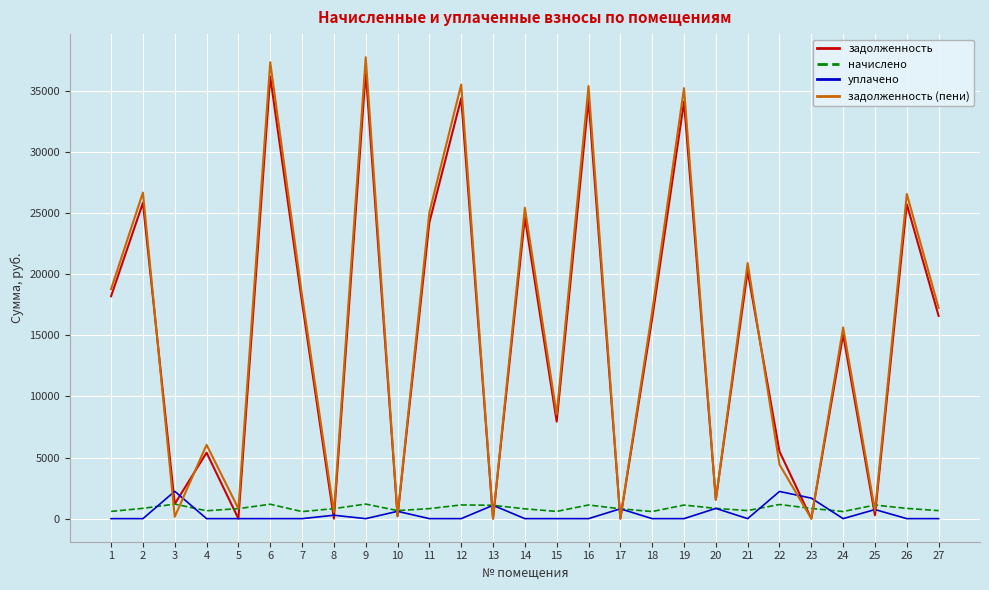

True or false: уплачено has a value of 0.0 at 2.

True